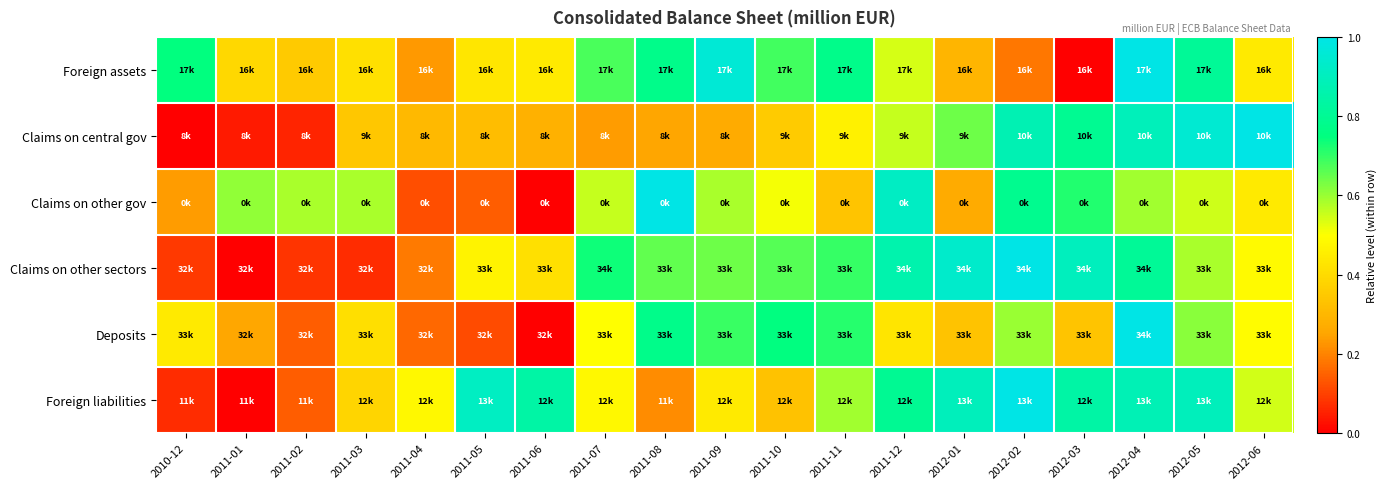

Reading right to left, what are all the values shown in this chart?

Foreign assets: 2012-06=0.4	2012-05=0.8	2012-04=1.0	2012-03=0.0	2012-02=0.2	2012-01=0.3	2011-12=0.5	2011-11=0.8	2011-10=0.7	2011-09=1.0	2011-08=0.8	2011-07=0.7	2011-06=0.4	2011-05=0.4	2011-04=0.2	2011-03=0.4	2011-02=0.4	2011-01=0.4	2010-12=0.7
Claims on central gov: 2012-06=1.0	2012-05=1.0	2012-04=0.9	2012-03=0.8	2012-02=0.9	2012-01=0.6	2011-12=0.6	2011-11=0.5	2011-10=0.4	2011-09=0.3	2011-08=0.3	2011-07=0.2	2011-06=0.3	2011-05=0.3	2011-04=0.3	2011-03=0.3	2011-02=0.1	2011-01=0.0	2010-12=0.0
Claims on other gov: 2012-06=0.4	2012-05=0.5	2012-04=0.6	2012-03=0.7	2012-02=0.8	2012-01=0.3	2011-12=0.9	2011-11=0.3	2011-10=0.5	2011-09=0.6	2011-08=1.0	2011-07=0.6	2011-06=0.0	2011-05=0.1	2011-04=0.1	2011-03=0.6	2011-02=0.6	2011-01=0.6	2010-12=0.2
Claims on other sectors: 2012-06=0.5	2012-05=0.6	2012-04=0.8	2012-03=0.9	2012-02=1.0	2012-01=0.9	2011-12=0.9	2011-11=0.7	2011-10=0.7	2011-09=0.6	2011-08=0.7	2011-07=0.7	2011-06=0.4	2011-05=0.5	2011-04=0.2	2011-03=0.1	2011-02=0.1	2011-01=0.0	2010-12=0.1
Deposits: 2012-06=0.5	2012-05=0.6	2012-04=1.0	2012-03=0.3	2012-02=0.6	2012-01=0.3	2011-12=0.4	2011-11=0.7	2011-10=0.8	2011-09=0.7	2011-08=0.8	2011-07=0.5	2011-06=0.0	2011-05=0.1	2011-04=0.2	2011-03=0.4	2011-02=0.1	2011-01=0.3	2010-12=0.4
Foreign liabilities: 2012-06=0.5	2012-05=0.9	2012-04=0.9	2012-03=0.8	2012-02=1.0	2012-01=0.9	2011-12=0.8	2011-11=0.6	2011-10=0.3	2011-09=0.4	2011-08=0.2	2011-07=0.5	2011-06=0.8	2011-05=0.9	2011-04=0.5	2011-03=0.4	2011-02=0.1	2011-01=0.0	2010-12=0.1